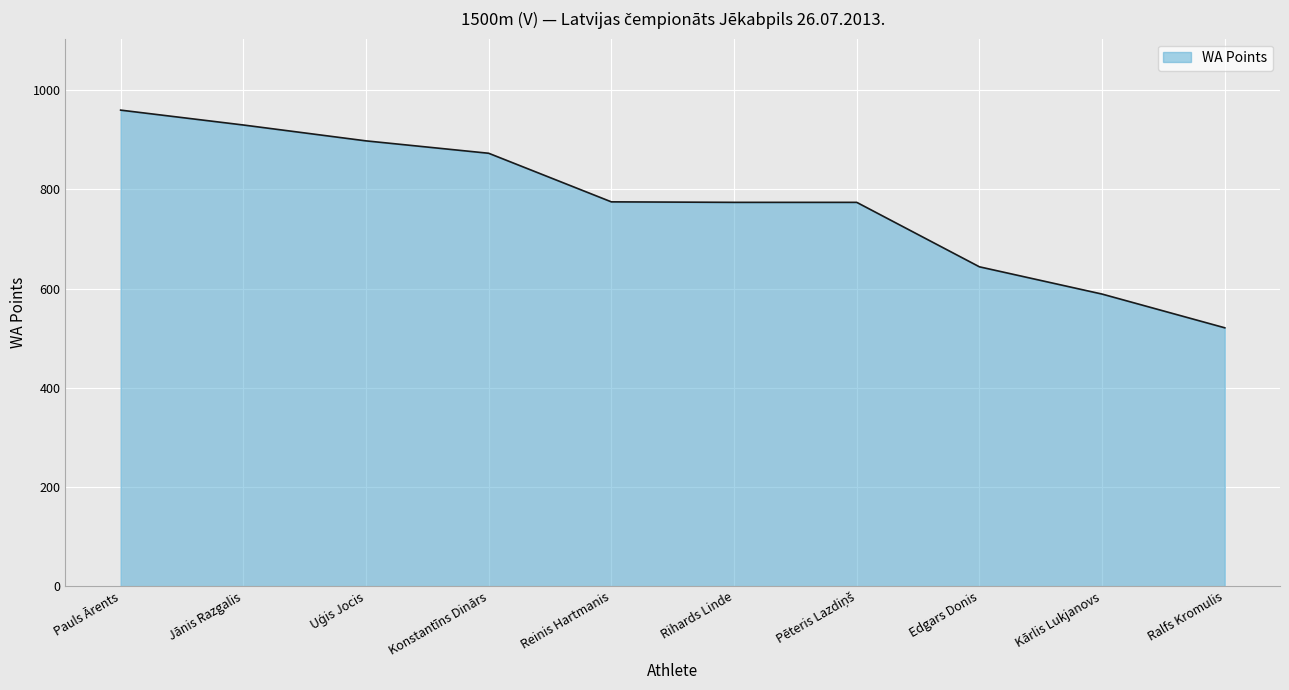

Does the chart display data point markers on the line(s)?

No